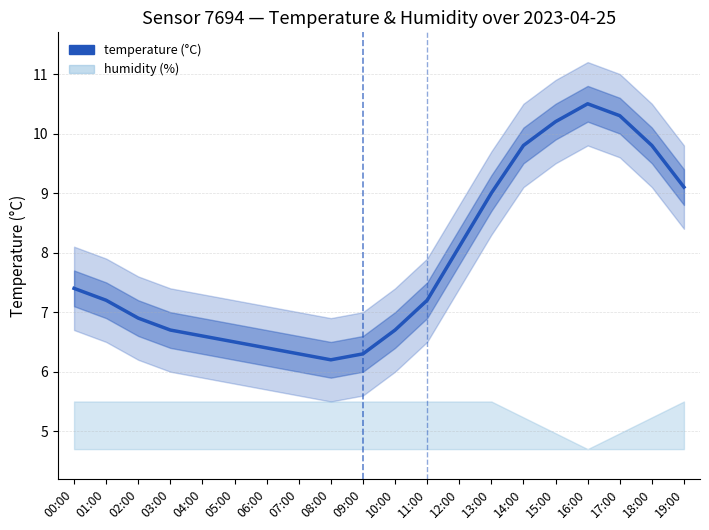

Reading left to right, extract all data points from this chart.

00:00=7.4	01:00=7.2	02:00=6.9	03:00=6.7	04:00=6.6	05:00=6.5	06:00=6.4	07:00=6.3	08:00=6.2	09:00=6.3	10:00=6.7	11:00=7.2	12:00=8.1	13:00=9.0	14:00=9.8	15:00=10.2	16:00=10.5	17:00=10.3	18:00=9.8	19:00=9.1